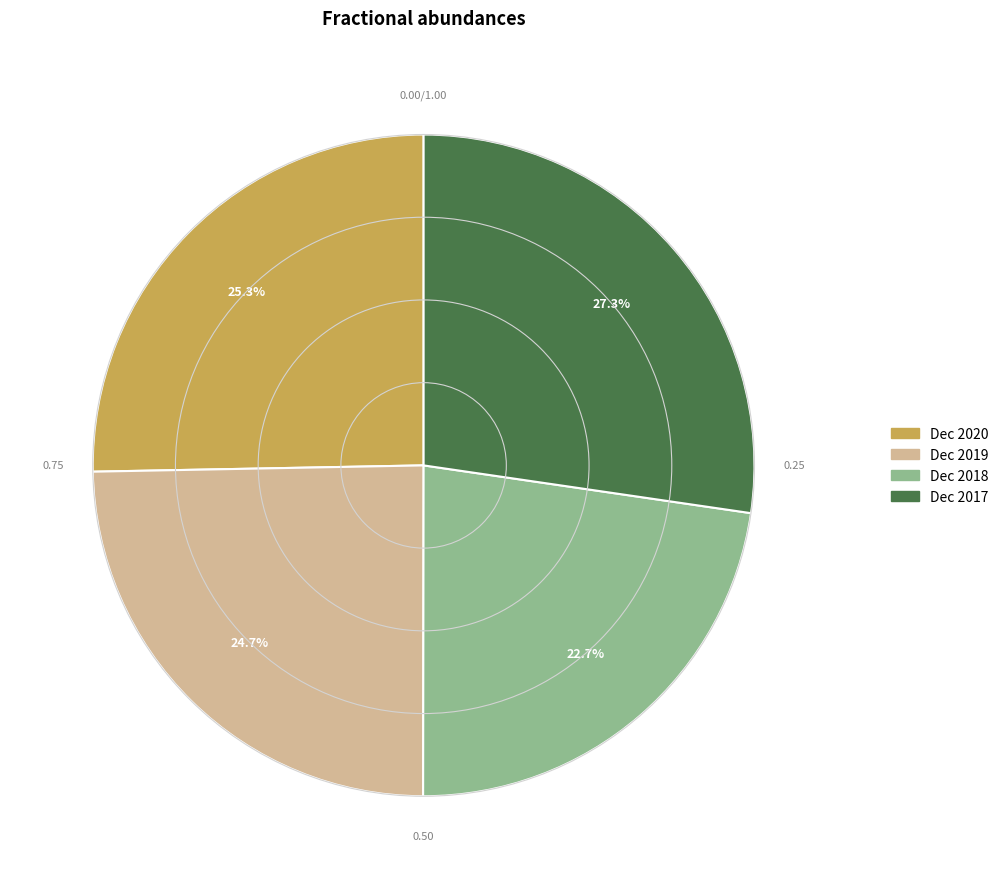

Which slice is the largest?

Dec 2017